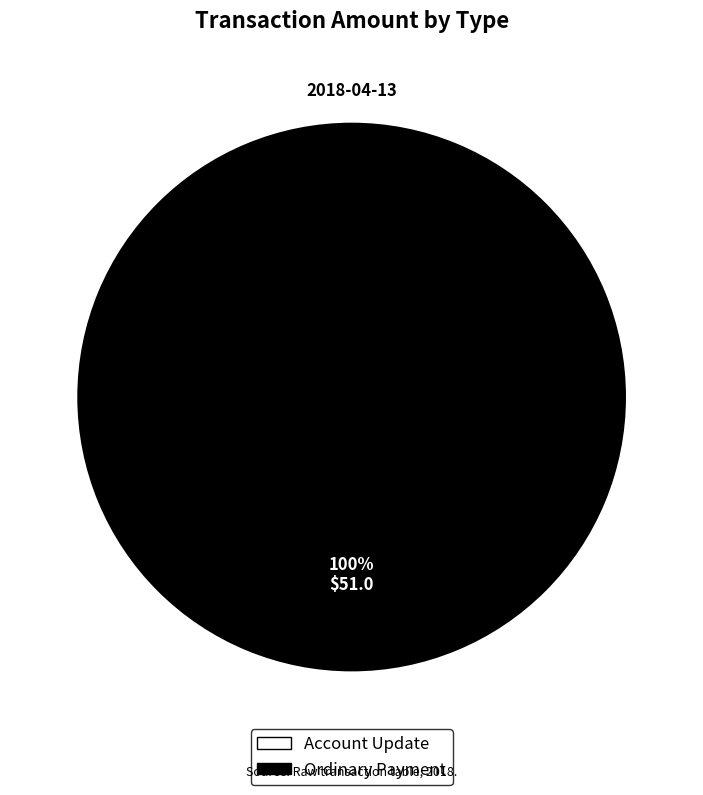

Which category has the smallest portion of the pie?

Account Update (479055)